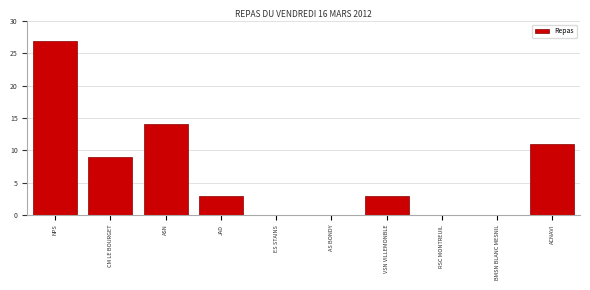

At which label is the value closest to 13?

ASN